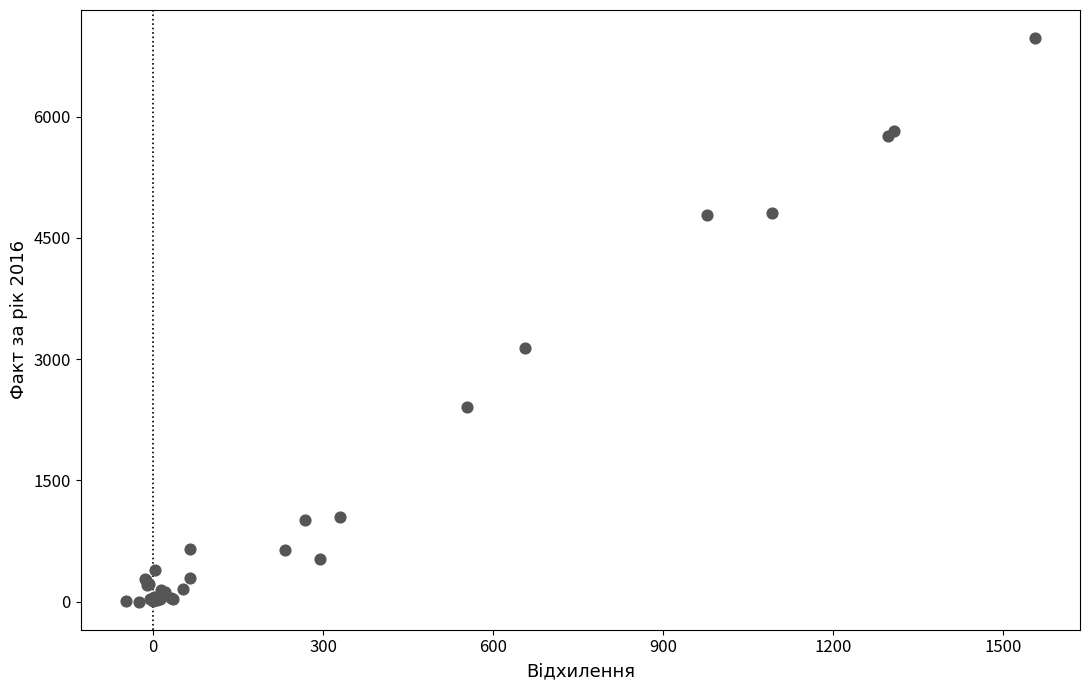

What Y value in the scatter plot is closest to 3486?

3136